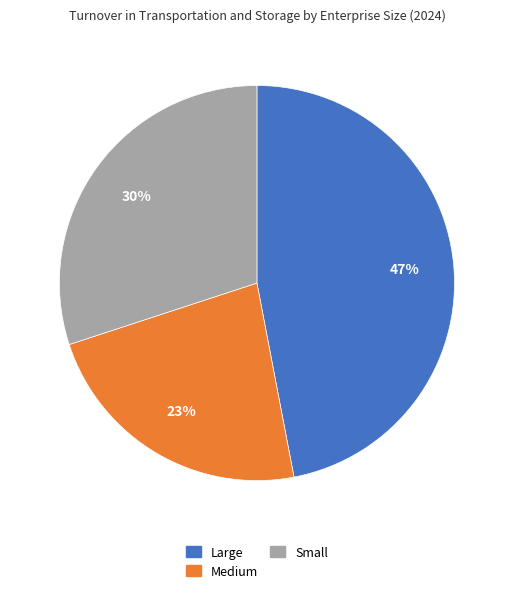

Is Large the majority of the pie?

No